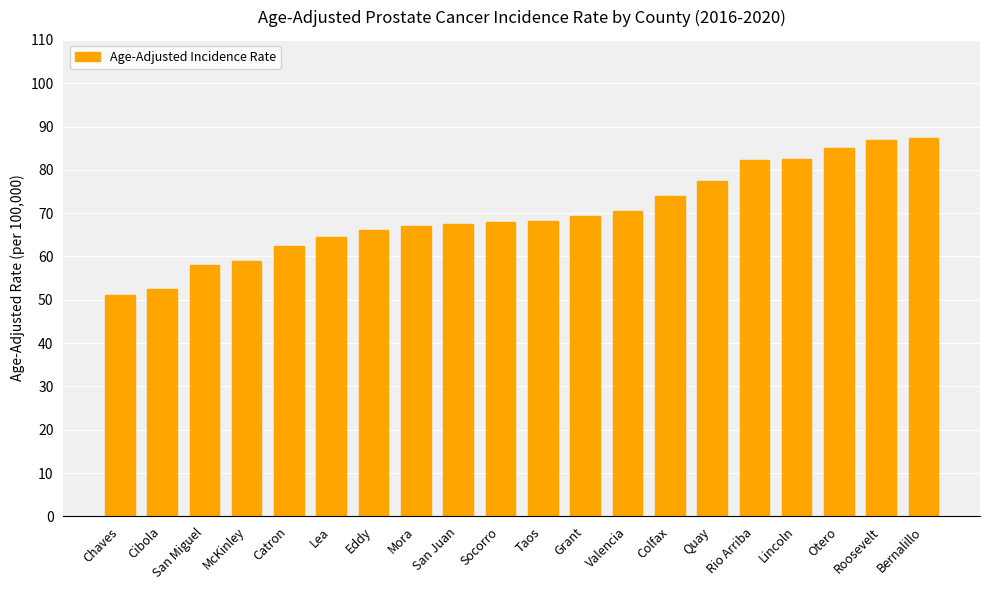

What is the label of the 14th bar from the right?

Eddy